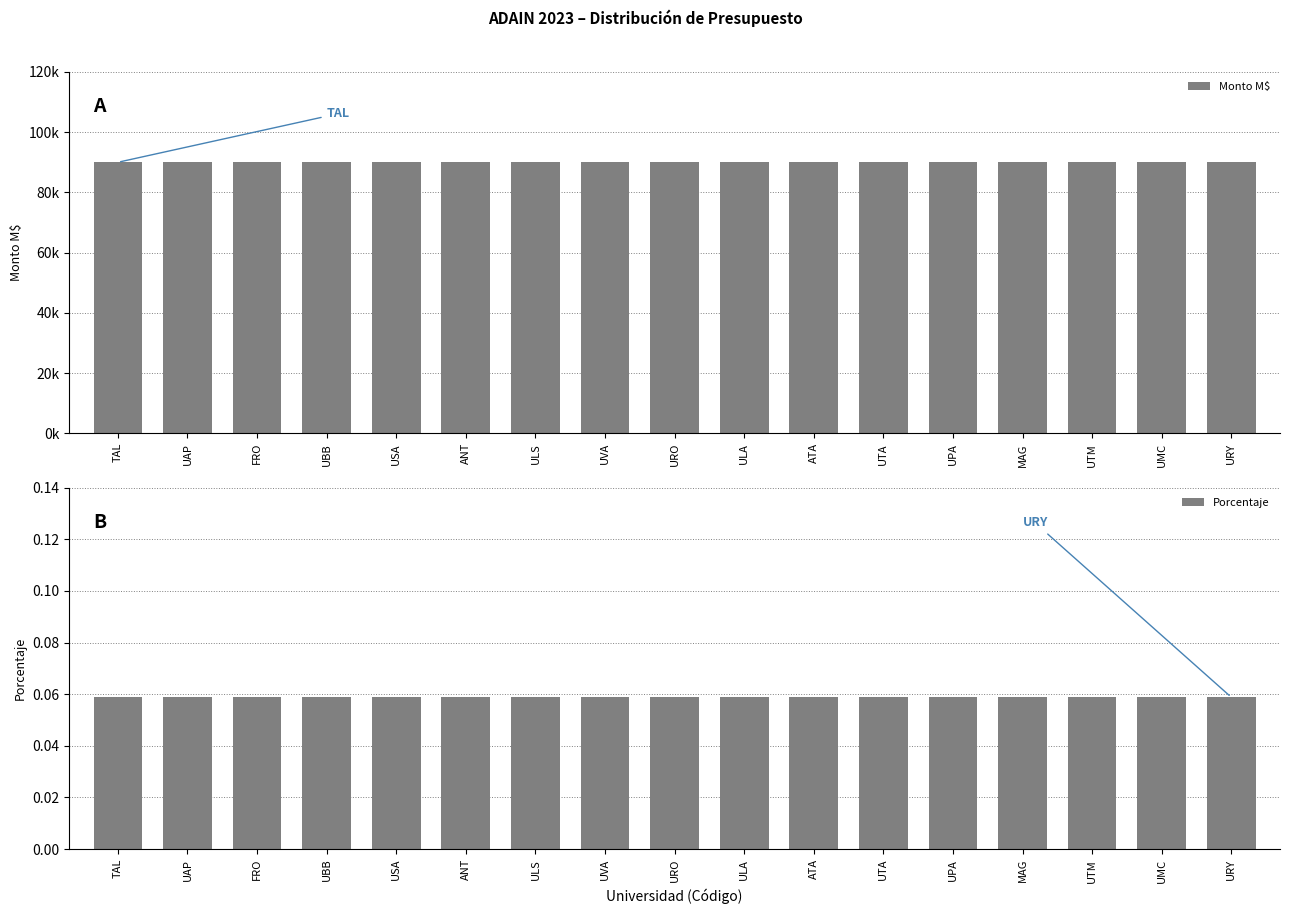

At which category does the chart reach its peak across all series?

TAL